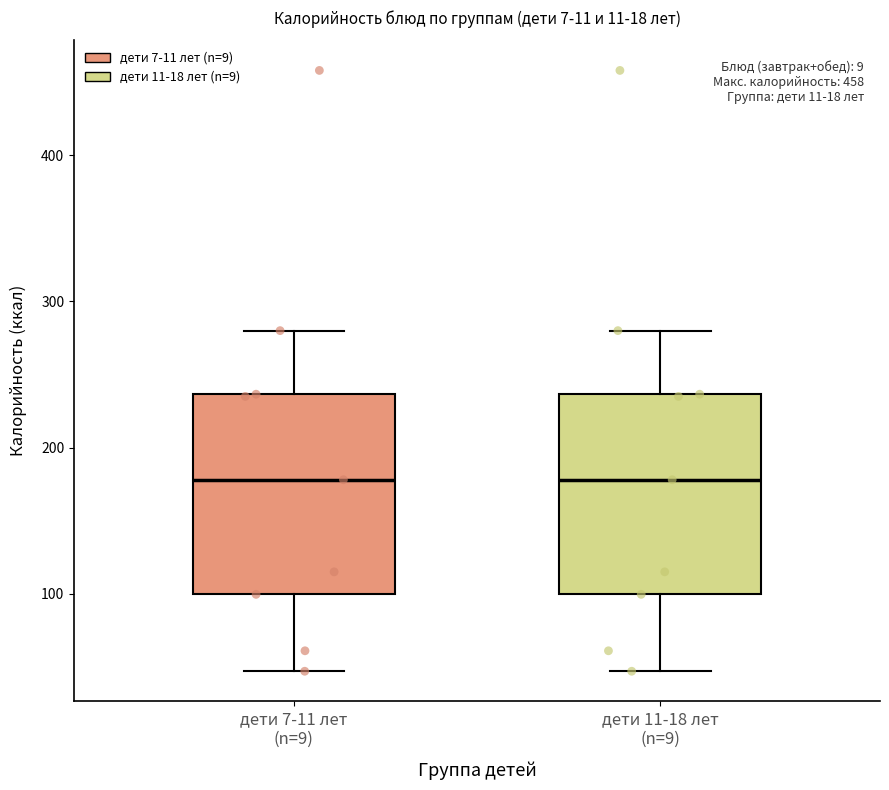

Reading left to right, read every box against the y-axis: the position of its median line, the range the box covers, and the ends of its whiskers. The values are not printed on the chart, so give them approximately, as read against the axis.

дети 7-11 лет (n=9): median 180, box 100 to 240, whiskers 50 to 280
дети 11-18 лет (n=9): median 180, box 100 to 240, whiskers 50 to 280